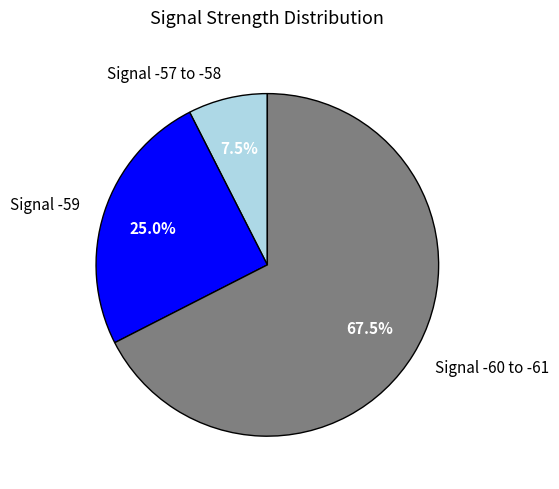

What is the ratio of the value at Signal -60 to -61 to the value at Signal -59?

2.7